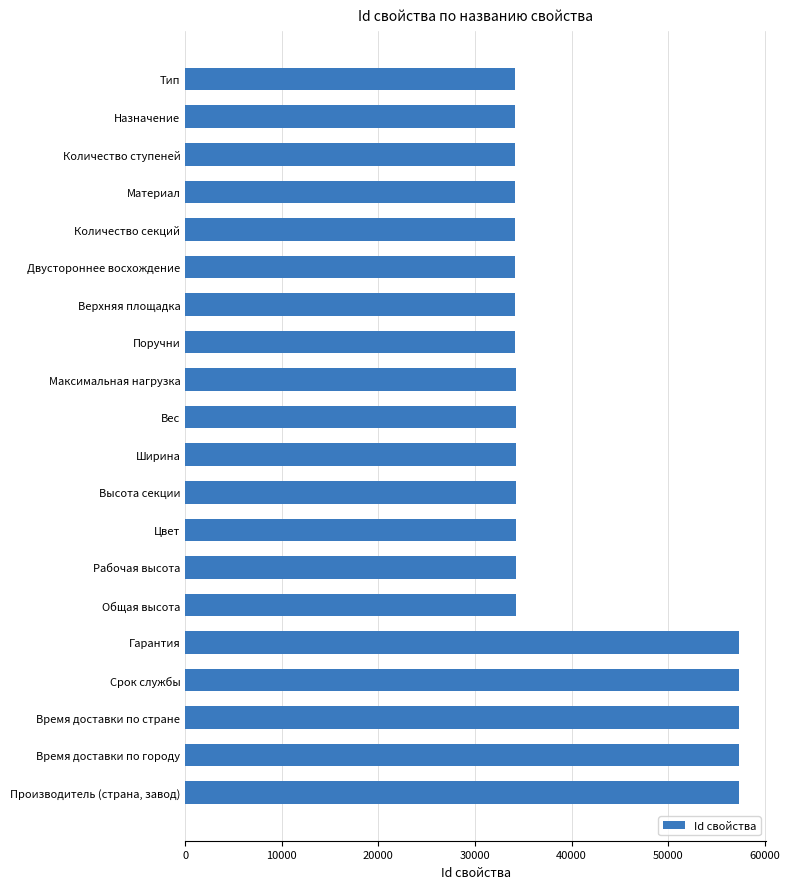

What is the average value?

39969